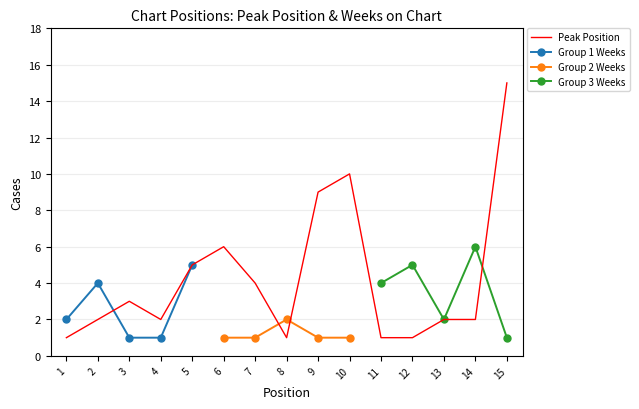

What is the change in value from 5 to 9?

+4